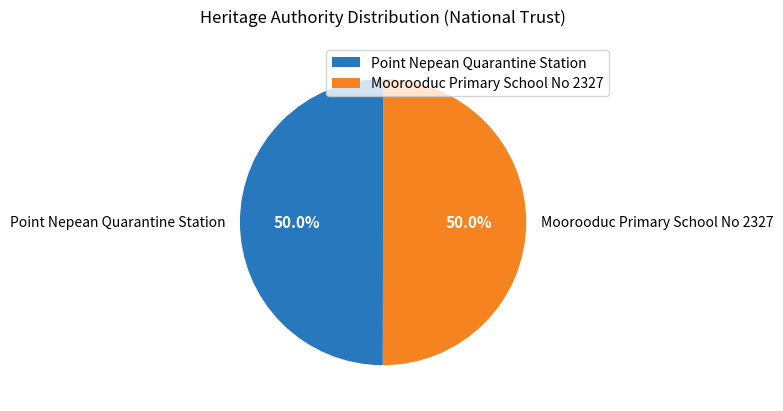

What percentage do Point Nepean Quarantine Station and Moorooduc Primary School No 2327 together represent?

100.0%